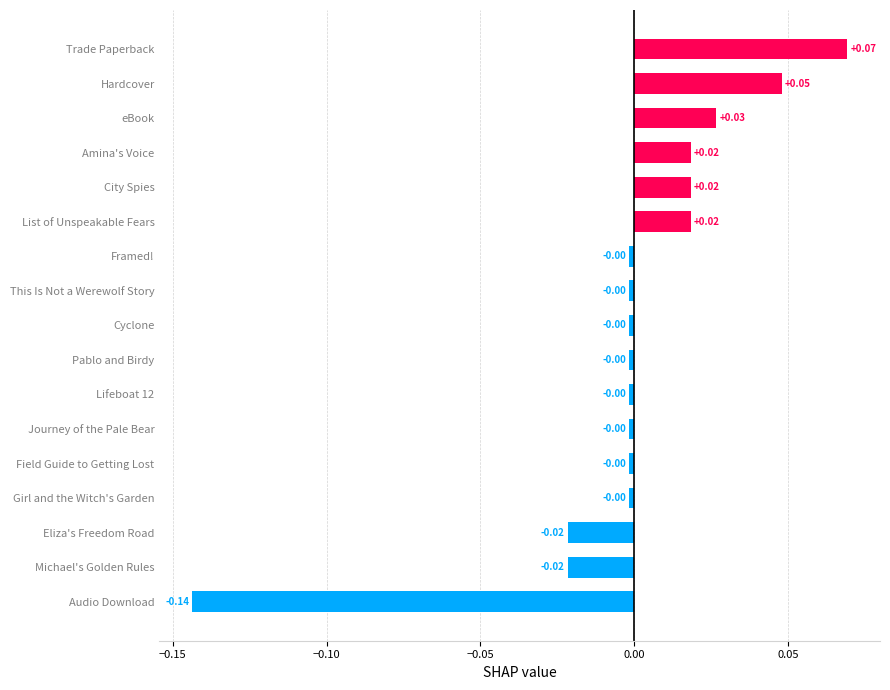

Between Field Guide to Getting Lost and Trade Paperback, which is larger?

Trade Paperback